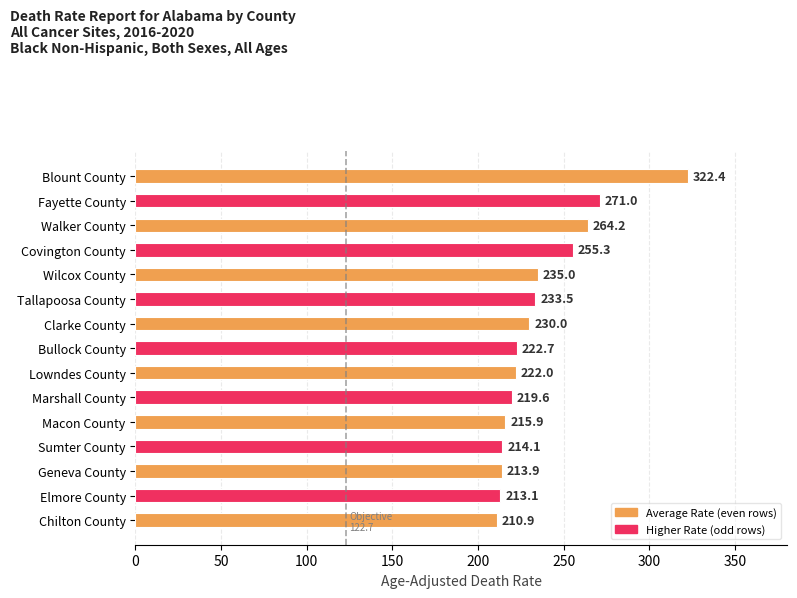

Which label corresponds to the smallest value in the chart?

Chilton County